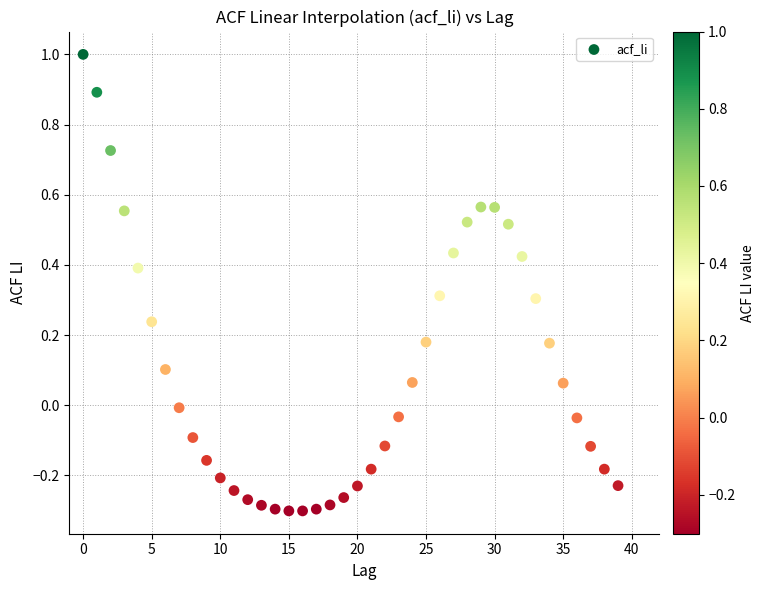

What is the range of Y values (max minus min)?

1.3